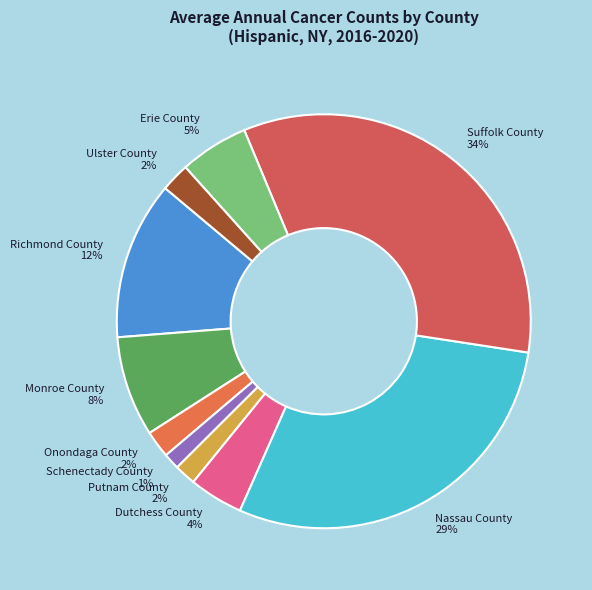

The Suffolk County slice represents 26% of the pie. True or false?

False